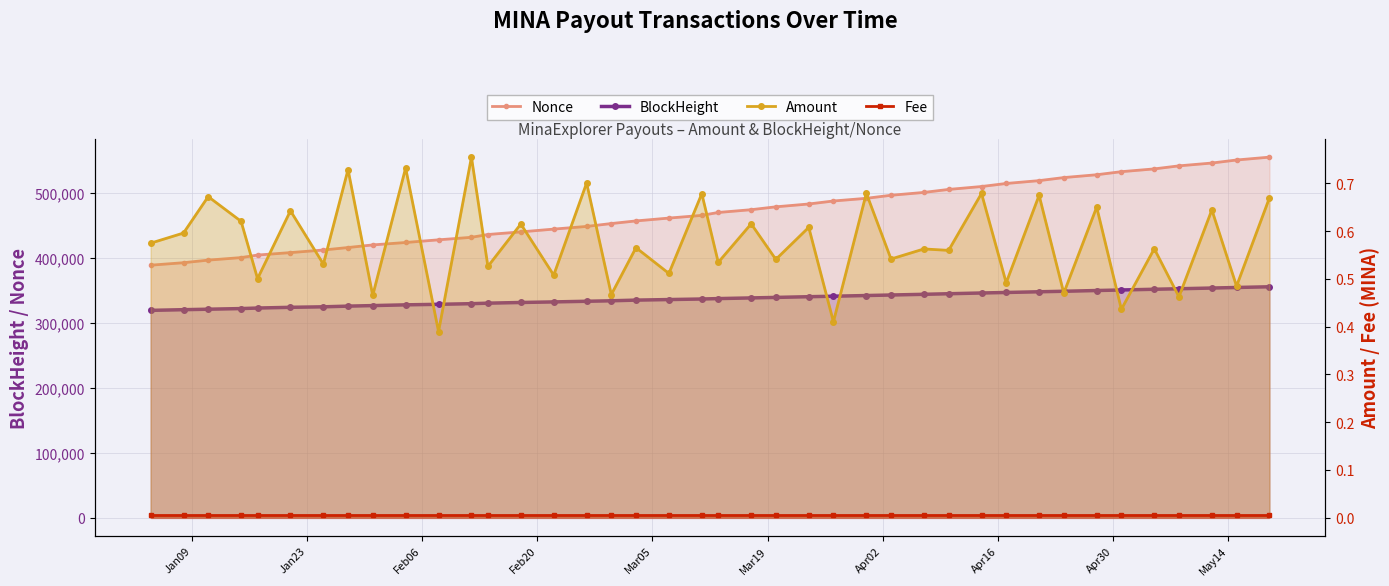

Is it true that Fee equals 0.0 at 14?

False